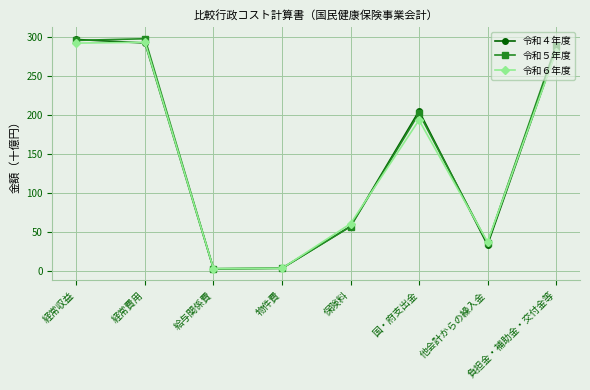

Which series changed the most between 経常費用 and 他会計からの繰入金?

令和５年度